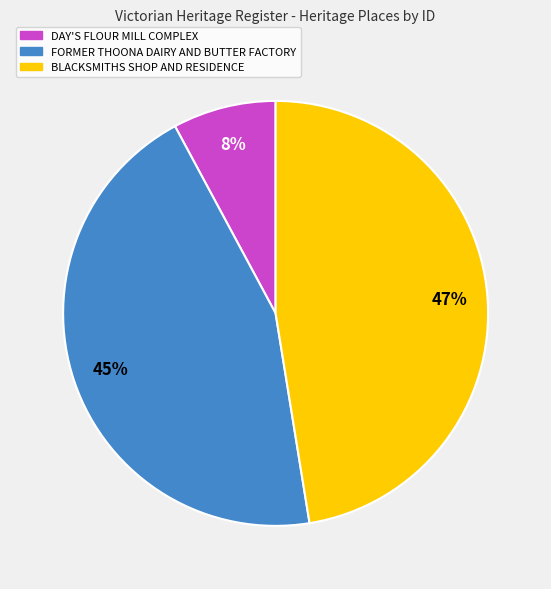

Is BLACKSMITHS SHOP AND RESIDENCE the majority of the pie?

No